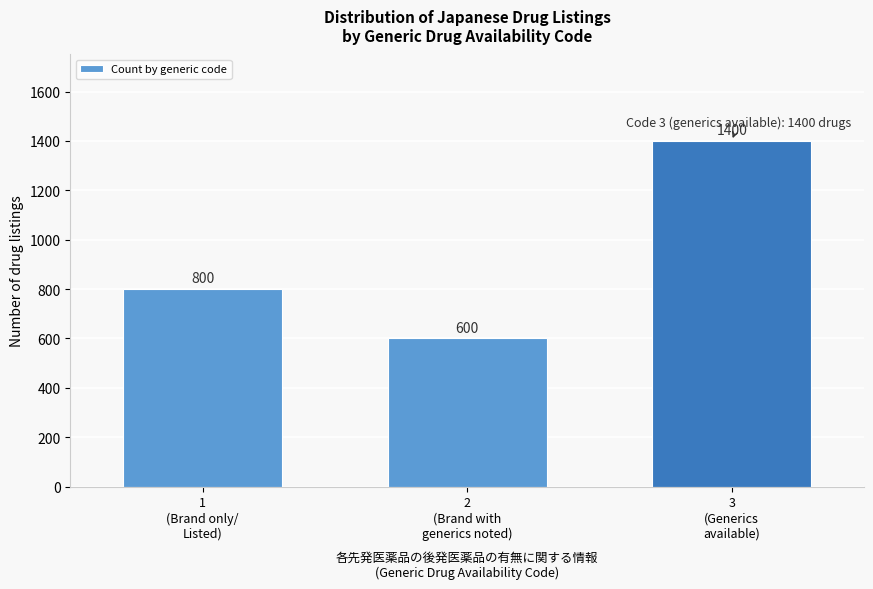

Reading left to right, transcribe all the data shown in this chart.

800	600	1400